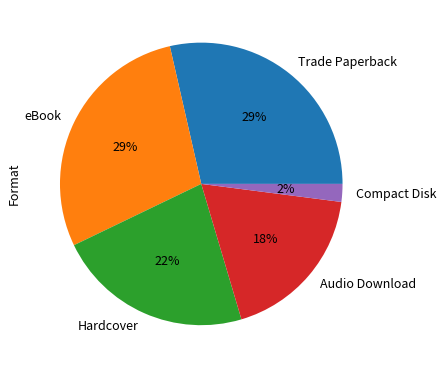

What is the ratio of the value at Hardcover to the value at Trade Paperback?

0.8